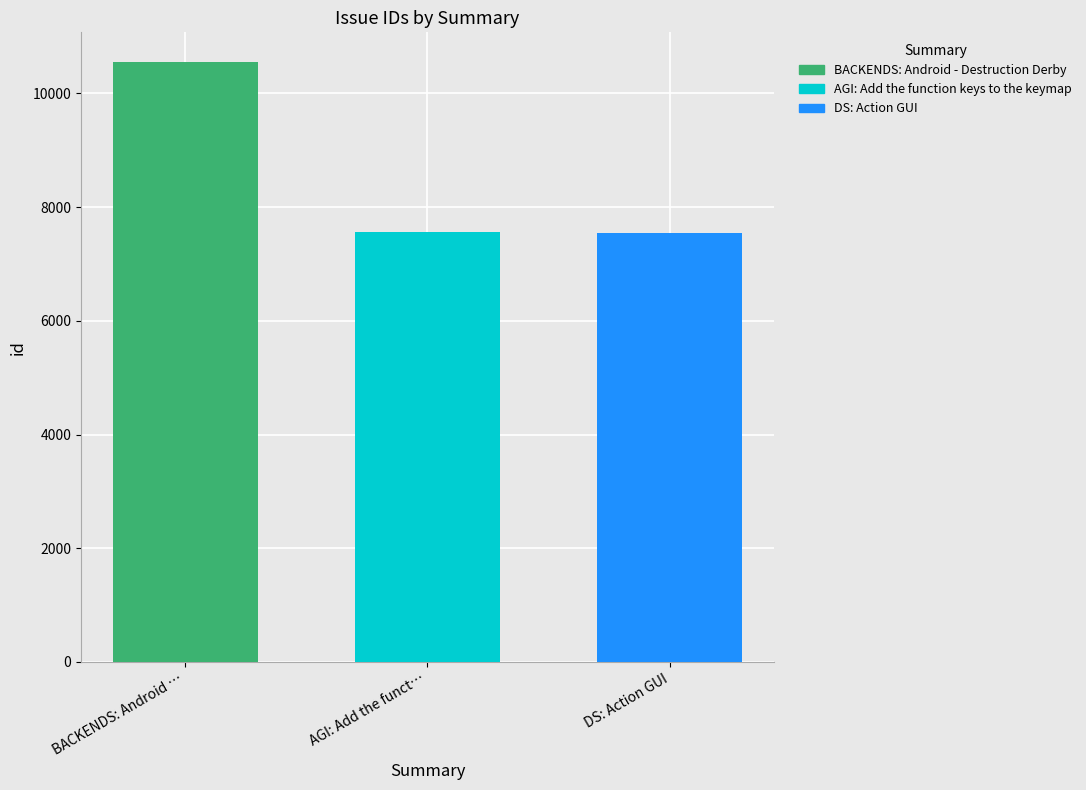

What is the minimum value shown in the chart?

7546